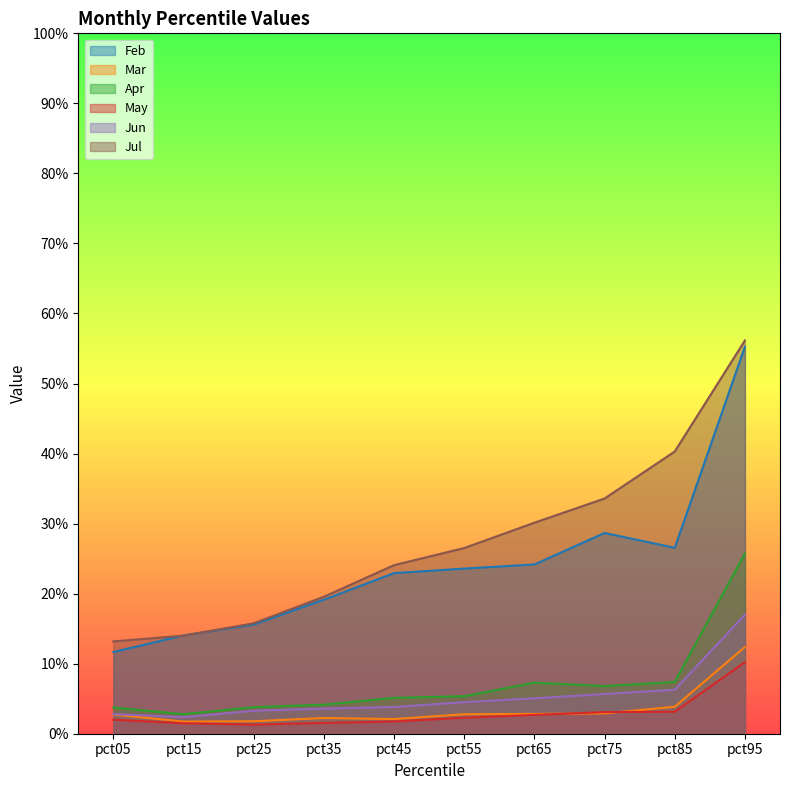

Reading left to right, transcribe all the data shown in this chart.

Feb: pct05=0.1	pct15=0.1	pct25=0.2	pct35=0.2	pct45=0.2	pct55=0.2	pct65=0.2	pct75=0.3	pct85=0.3	pct95=0.6
Mar: pct05=0.0	pct15=0.0	pct25=0.0	pct35=0.0	pct45=0.0	pct55=0.0	pct65=0.0	pct75=0.0	pct85=0.0	pct95=0.1
Apr: pct05=0.0	pct15=0.0	pct25=0.0	pct35=0.0	pct45=0.1	pct55=0.1	pct65=0.1	pct75=0.1	pct85=0.1	pct95=0.3
May: pct05=0.0	pct15=0.0	pct25=0.0	pct35=0.0	pct45=0.0	pct55=0.0	pct65=0.0	pct75=0.0	pct85=0.0	pct95=0.1
Jun: pct05=0.0	pct15=0.0	pct25=0.0	pct35=0.0	pct45=0.0	pct55=0.0	pct65=0.1	pct75=0.1	pct85=0.1	pct95=0.2
Jul: pct05=0.1	pct15=0.1	pct25=0.2	pct35=0.2	pct45=0.2	pct55=0.3	pct65=0.3	pct75=0.3	pct85=0.4	pct95=0.6